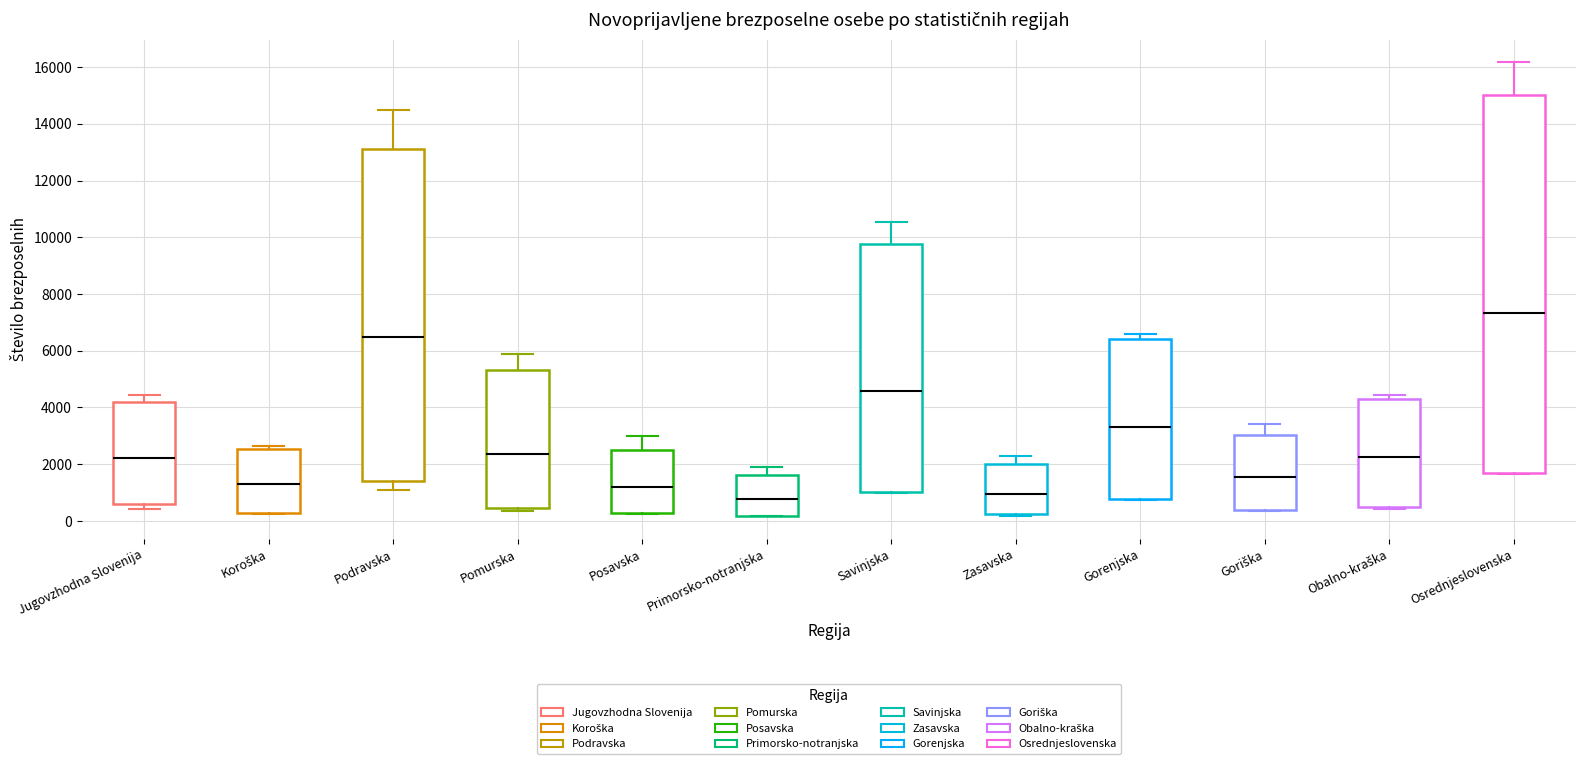

Reading left to right, transcribe this box plot: for each box, give where its median line is, the range the box spans, and where its two whiskers end, as read against the y-axis. The values are not printed on the chart, so give them approximately, as read against the axis.

Jugovzhodna Slovenija: median 2200, box 600 to 4200, whiskers 400 to 4400
Koroška: median 1400, box 200 to 2600, whiskers 200 to 2600 (just above the box's upper edge)
Podravska: median 6400, box 1400 to 13200, whiskers 1200 to 14400
Pomurska: median 2400, box 400 to 5400, whiskers 400 (just below the box's lower edge) to 5800
Posavska: median 1200, box 200 to 2400, whiskers 200 to 3000
Primorsko-notranjska: median 800, box 200 to 1600, whiskers 200 to 1800
Savinjska: median 4600, box 1000 to 9800, whiskers 1000 to 10600
Zasavska: median 1000, box 200 to 2000, whiskers 200 to 2200
Gorenjska: median 3400, box 800 to 6400, whiskers 800 to 6600
Goriška: median 1600, box 400 to 3000, whiskers 400 to 3400
Obalno-kraška: median 2200, box 400 to 4400, whiskers 400 to 4400 (just above the box's upper edge)
Osrednjeslovenska: median 7400, box 1600 to 15000, whiskers 1600 to 16200